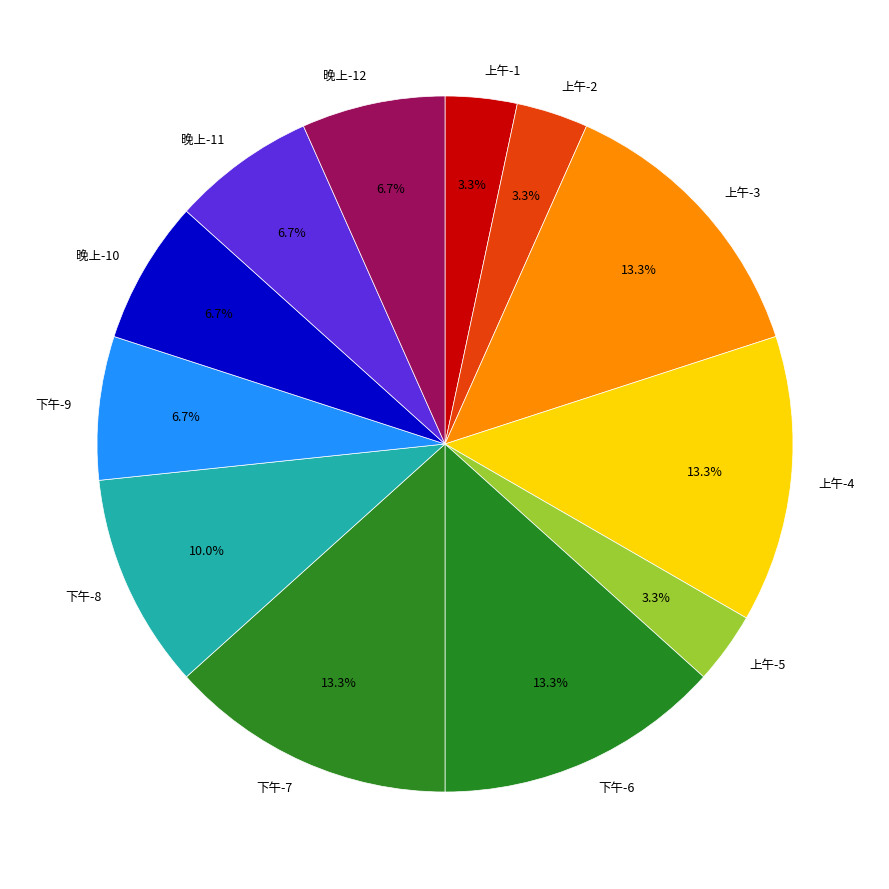

Do 上午-5 and 上午-4 together represent more than half of the pie?

No